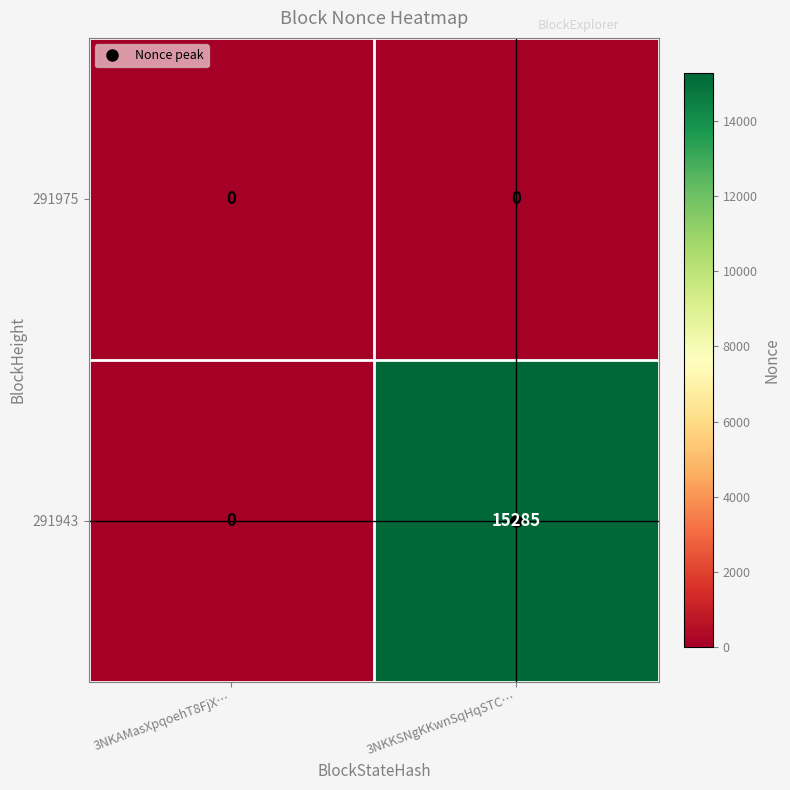

What is the greatest value displayed?

15285